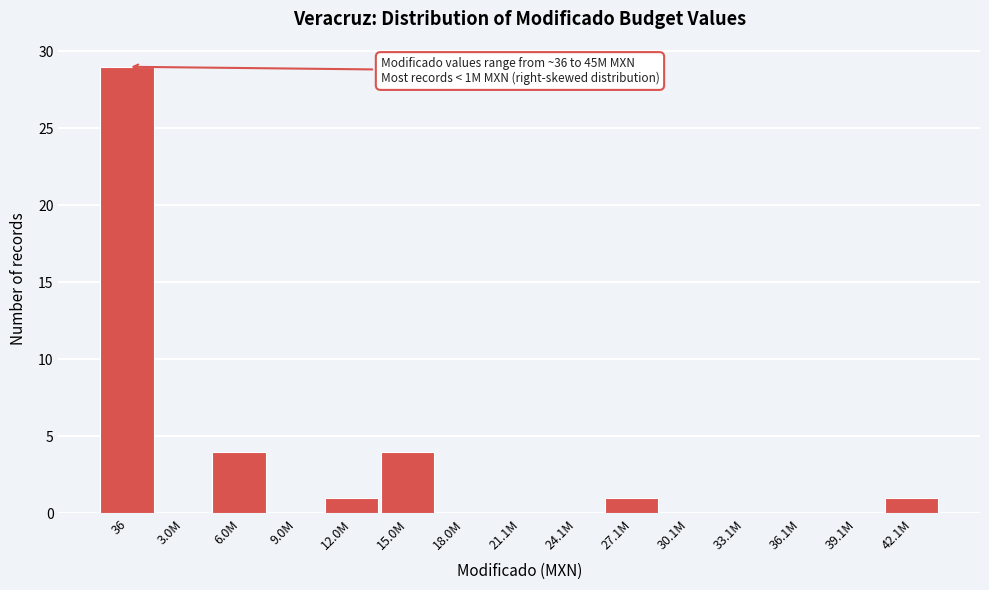

Reading left to right, transcribe all the data shown in this chart.

36=29	3.0M=0	6.0M=4	9.0M=0	12.0M=1	15.0M=4	18.0M=0	21.1M=0	24.1M=0	27.1M=1	30.1M=0	33.1M=0	36.1M=0	39.1M=0	42.1M=1